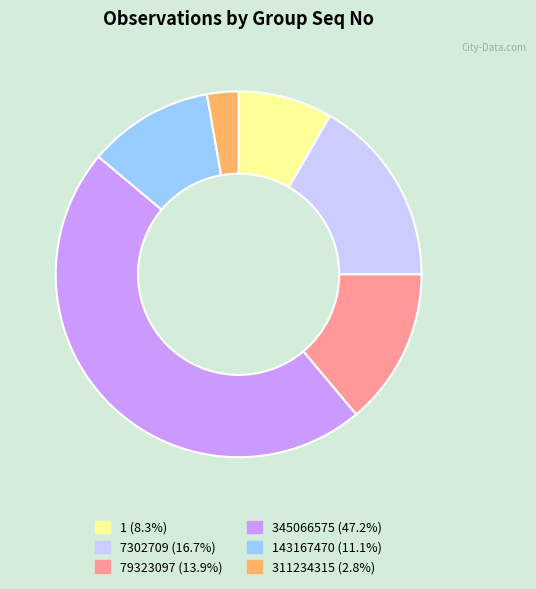

Is there any slice that represents more than half of the pie?

No